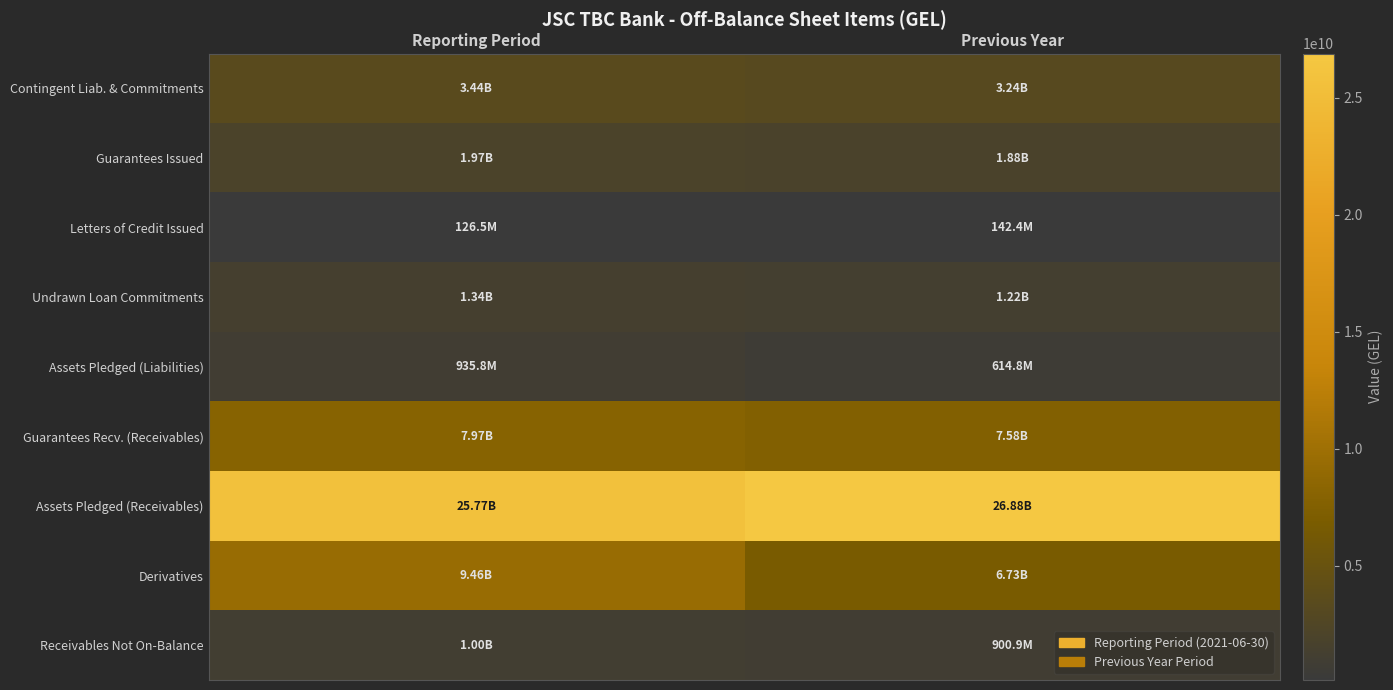

Which category has the highest value across all series?

Previous Year